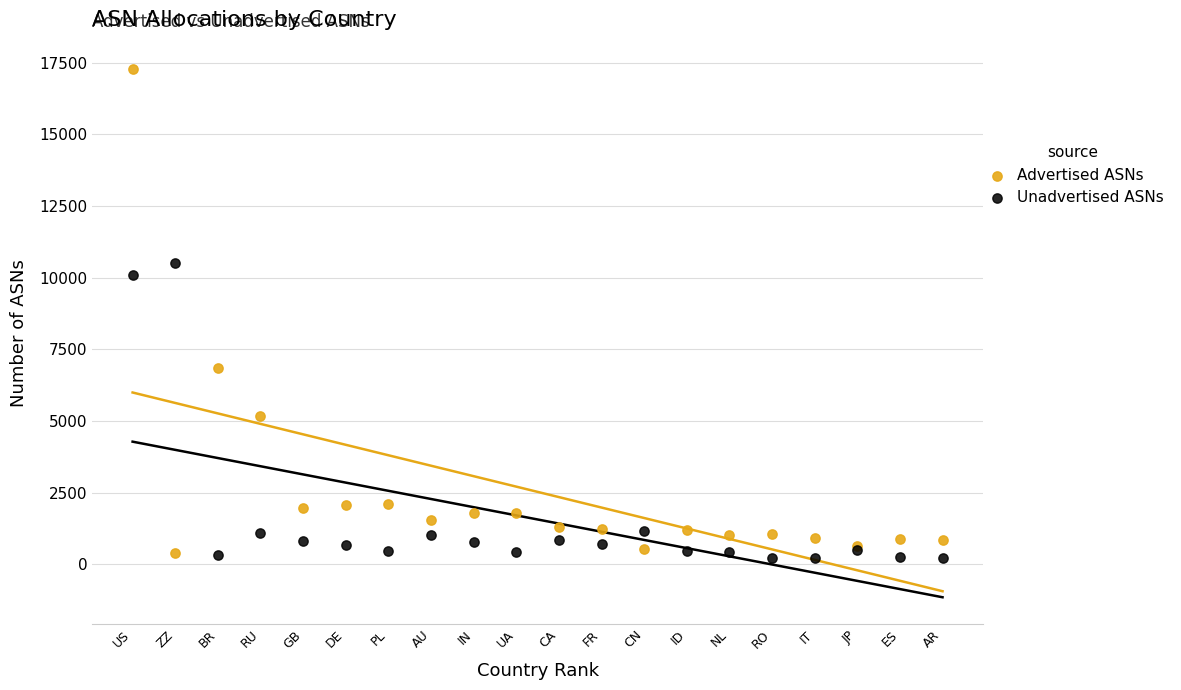

Across all series, what Y value is closest to 8741?

10099